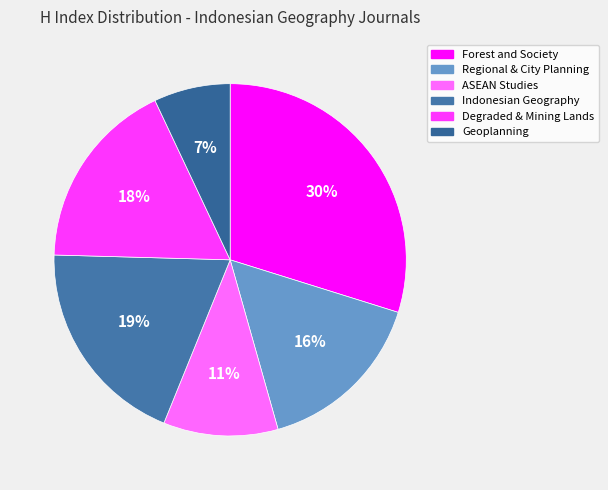

How many slices are in this pie chart?

6